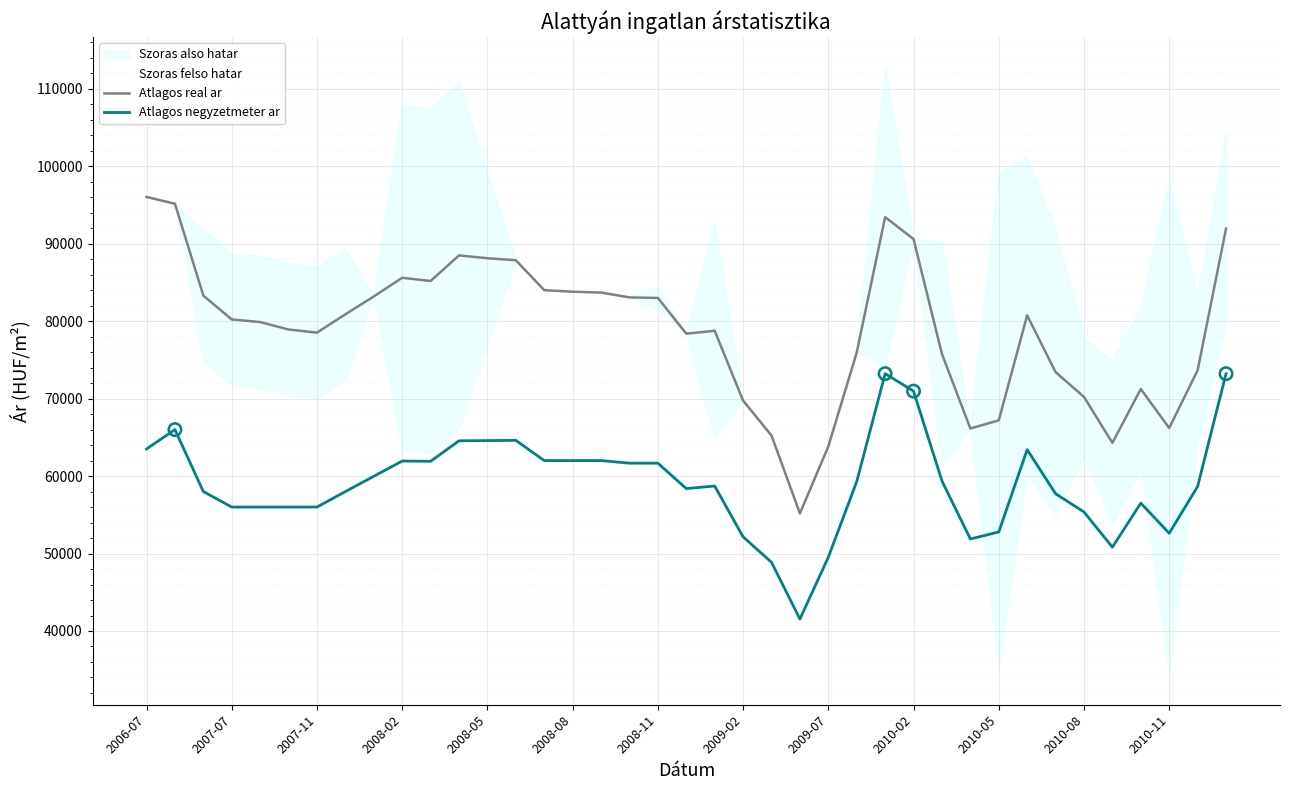

True or false: Atlagos real ar and Atlagos negyzetmeter ar intersect in this chart.

False